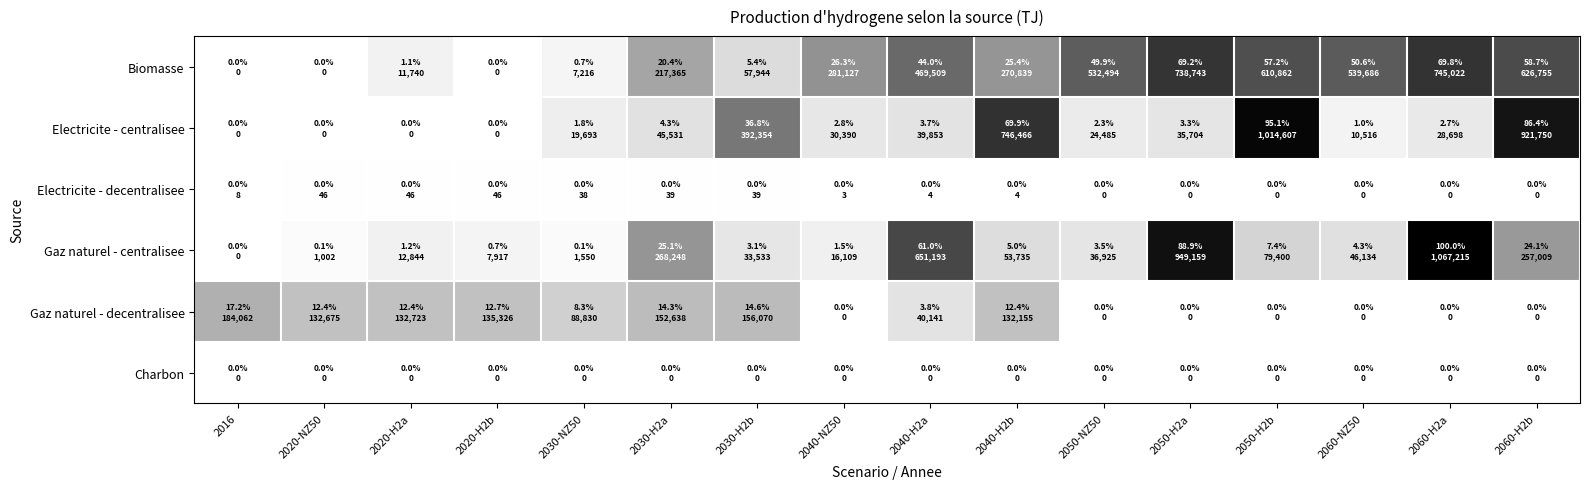

Reading left to right, extract all data points from this chart.

Biomasse: 2016=0.0	2020-NZ50=0.0	2020-H2a=11740.2	2020-H2b=0.0	2030-NZ50=7215.5	2030-H2a=217364.9	2030-H2b=57944.0	2040-NZ50=281126.6	2040-H2a=469509.3	2040-H2b=270839.3	2050-NZ50=532494.0	2050-H2a=738743.4	2050-H2b=610861.6	2060-NZ50=539685.6	2060-H2a=745021.7	2060-H2b=626754.9
Electricite - centralisee: 2016=0.0	2020-NZ50=0.0	2020-H2a=0.0	2020-H2b=0.0	2030-NZ50=19693.1	2030-H2a=45530.8	2030-H2b=392354.1	2040-NZ50=30389.9	2040-H2a=39852.9	2040-H2b=746465.9	2050-NZ50=24485.0	2050-H2a=35703.8	2050-H2b=1014607.0	2060-NZ50=10516.1	2060-H2a=28697.7	2060-H2b=921749.7
Electricite - decentralisee: 2016=8.2	2020-NZ50=45.5	2020-H2a=45.6	2020-H2b=45.6	2030-NZ50=38.1	2030-H2a=38.9	2030-H2b=38.9	2040-NZ50=3.4	2040-H2a=3.6	2040-H2b=3.6	2050-NZ50=0.0	2050-H2a=0.0	2050-H2b=0.0	2060-NZ50=0.0	2060-H2a=0.0	2060-H2b=0.0
Gaz naturel - centralisee: 2016=0.0	2020-NZ50=1002.1	2020-H2a=12843.8	2020-H2b=7916.8	2030-NZ50=1549.8	2030-H2a=268248.2	2030-H2b=33533.4	2040-NZ50=16109.4	2040-H2a=651192.7	2040-H2b=53734.9	2050-NZ50=36925.2	2050-H2a=949158.8	2050-H2b=79400.3	2060-NZ50=46134.2	2060-H2a=1067215.2	2060-H2b=257008.5
Gaz naturel - decentralisee: 2016=184062.0	2020-NZ50=132675.3	2020-H2a=132722.8	2020-H2b=135325.8	2030-NZ50=88829.5	2030-H2a=152638.1	2030-H2b=156069.6	2040-NZ50=0.0	2040-H2a=40140.9	2040-H2b=132155.4	2050-NZ50=0.0	2050-H2a=0.0	2050-H2b=0.0	2060-NZ50=0.0	2060-H2a=0.0	2060-H2b=0.0
Charbon: 2016=0.0	2020-NZ50=0.0	2020-H2a=0.0	2020-H2b=0.0	2030-NZ50=0.0	2030-H2a=0.0	2030-H2b=0.0	2040-NZ50=0.0	2040-H2a=0.0	2040-H2b=0.0	2050-NZ50=0.0	2050-H2a=0.0	2050-H2b=0.0	2060-NZ50=0.0	2060-H2a=0.0	2060-H2b=0.0